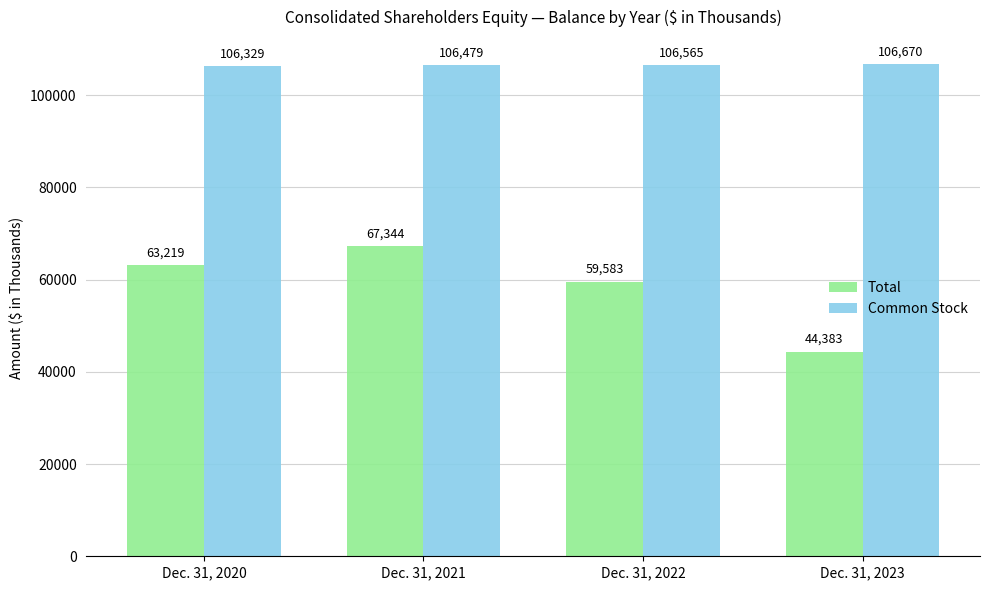

Is it true that Common Stock equals 106479 at Dec. 31, 2021?

True